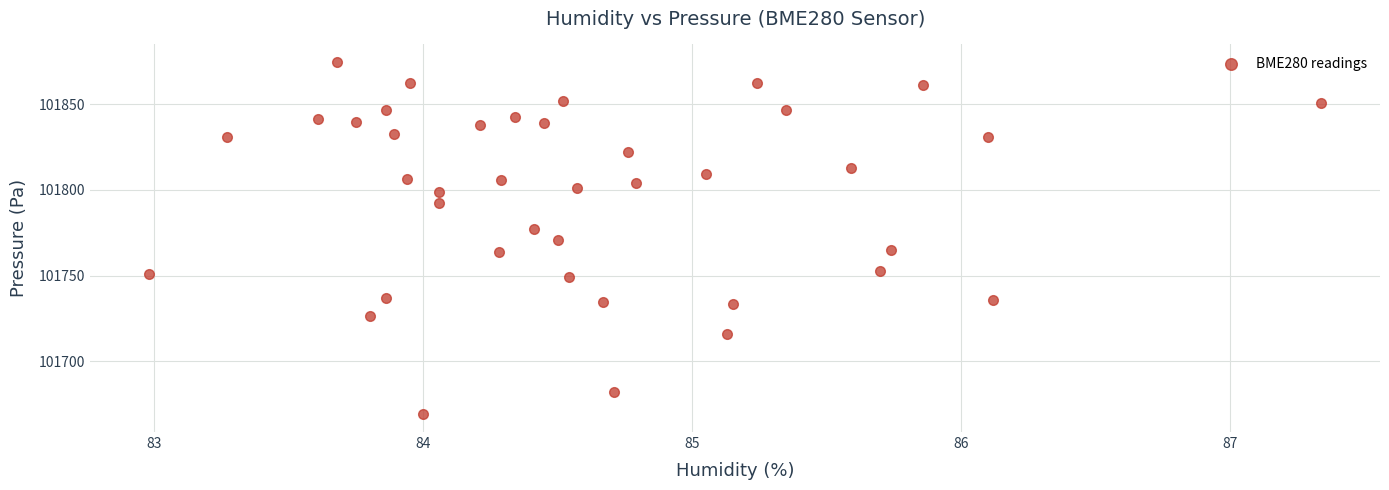

What is the range of X values (max minus min)?

4.4